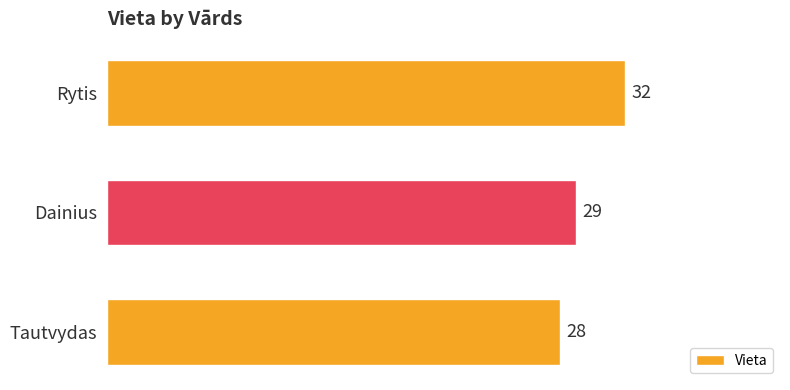

Rank the categories by value from lowest to highest.

Tautvydas, Dainius, Rytis